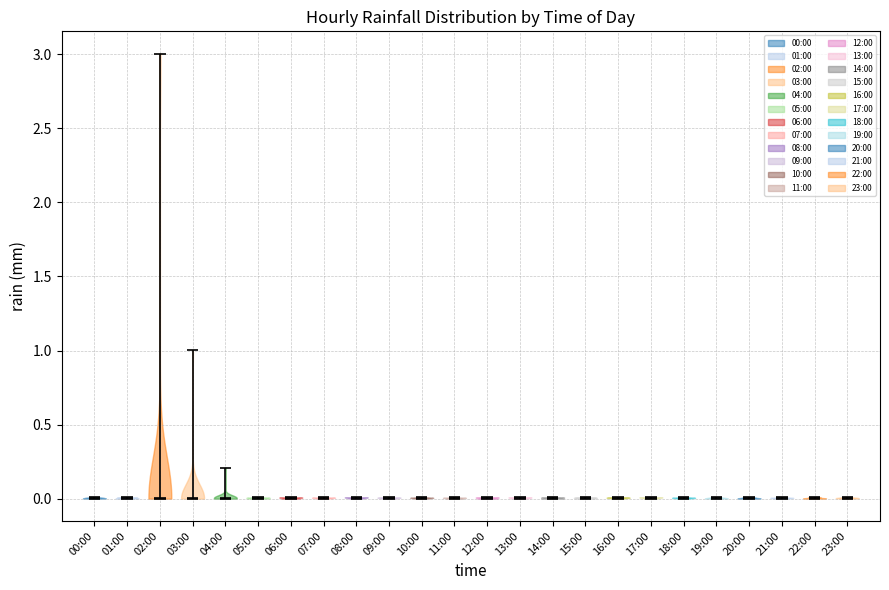

What is the lowest point the violin for 11:00 reaches on the y-axis? The values are not printed on the chart, so give them approximately, as read against the axis.

0.0